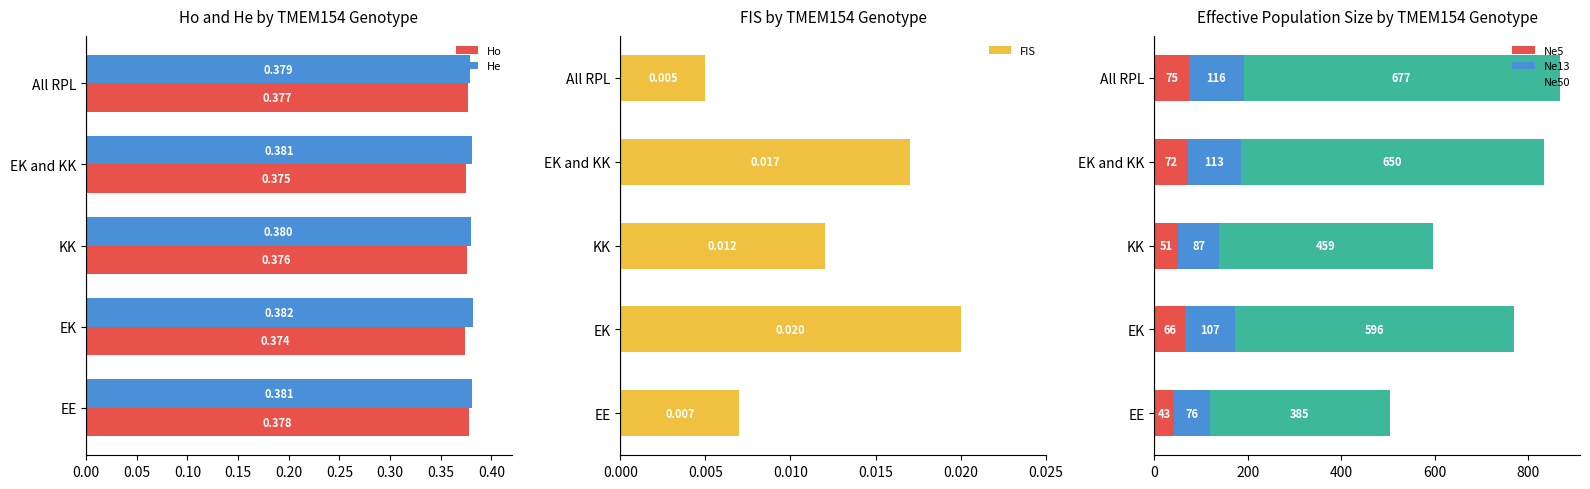

What value does the Ne5 series have at All RPL, to the nearest 5?

75